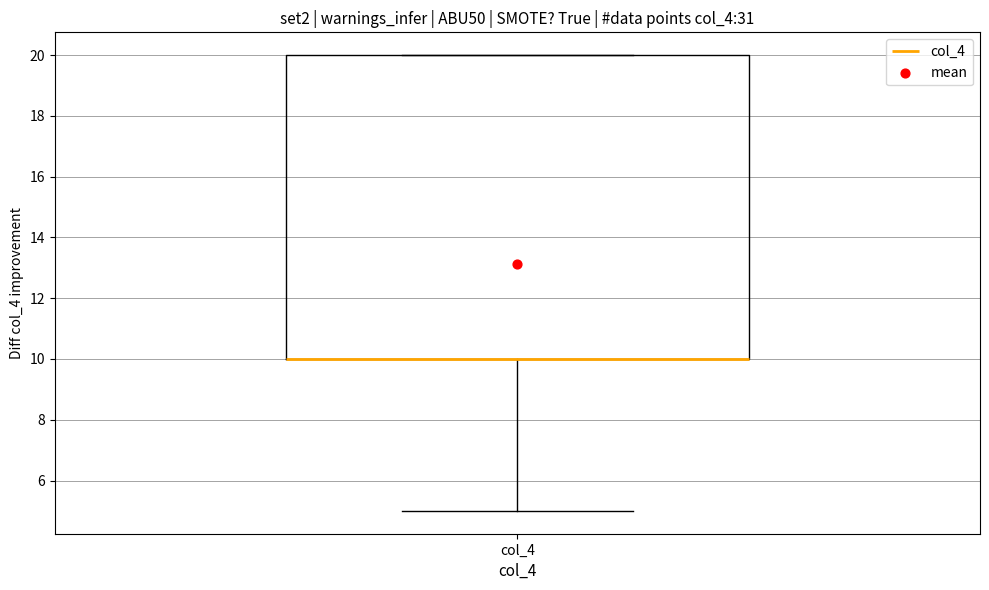

Read this box plot against the y-axis: the position of the median line, the range covered by the box, and the ends of both whiskers. The values are not printed on the chart, so give them approximately, as read against the axis.

median 10 (drawn on the box's lower edge), box 10 to 20, whiskers 5 to 20